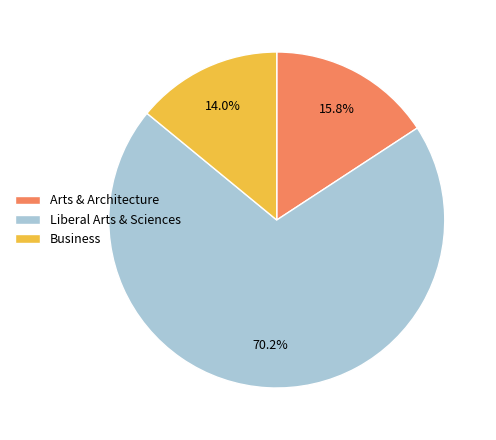

What portion of the pie excludes Business?

86.0%